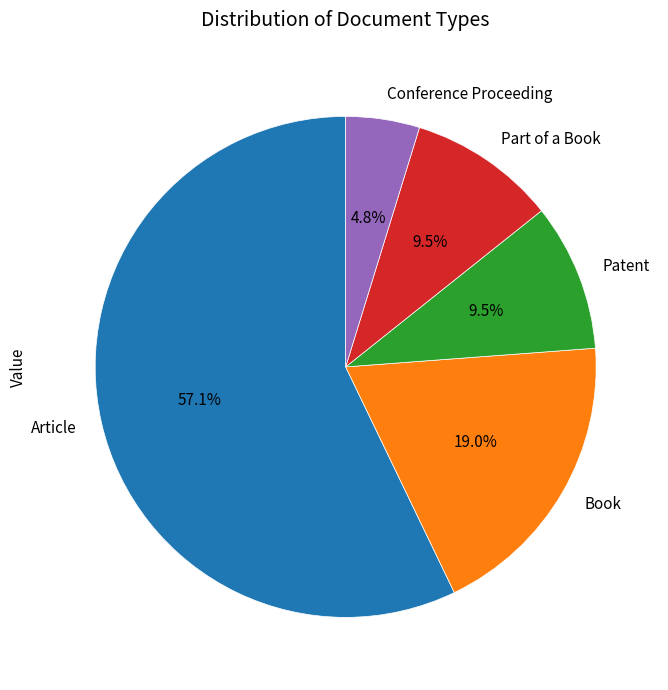

To the nearest percent, what percentage of the pie is Article?

57%